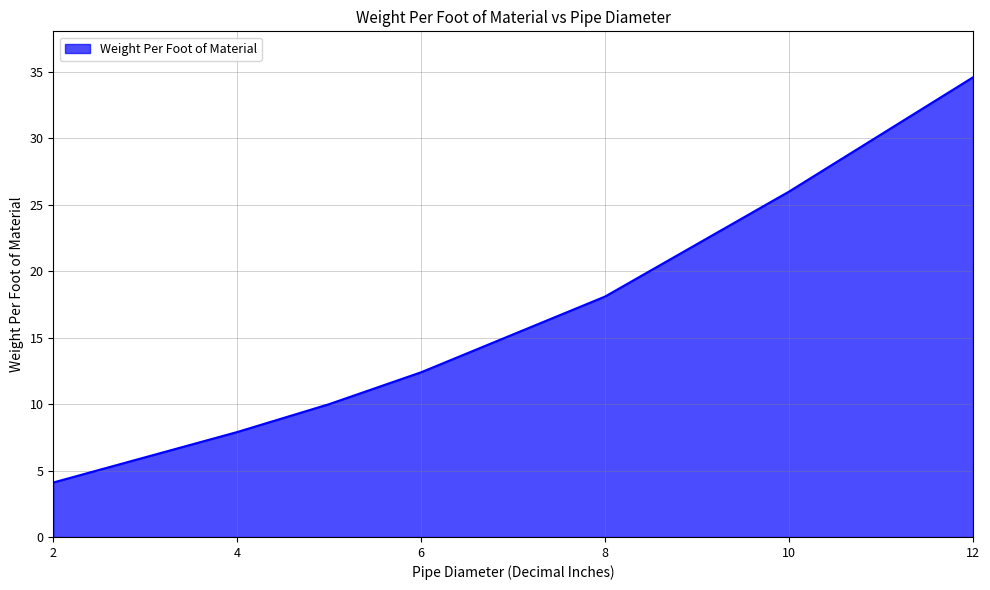

What is the smallest value displayed?

4.1